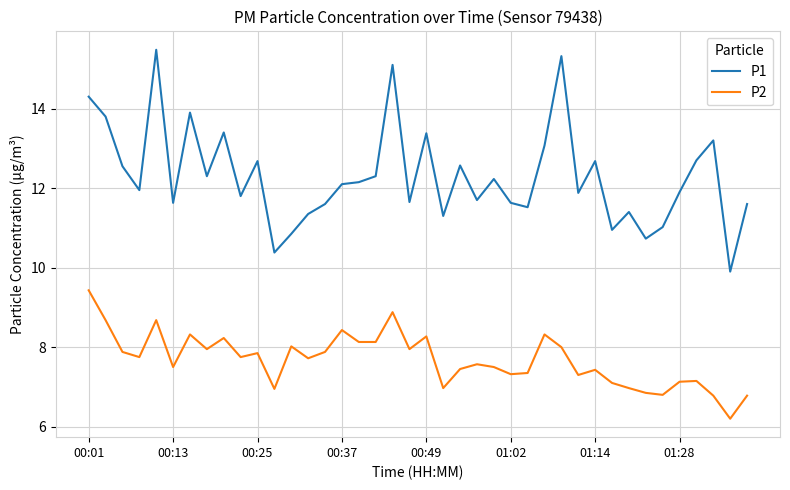

True or false: P1 and P2 intersect in this chart.

False